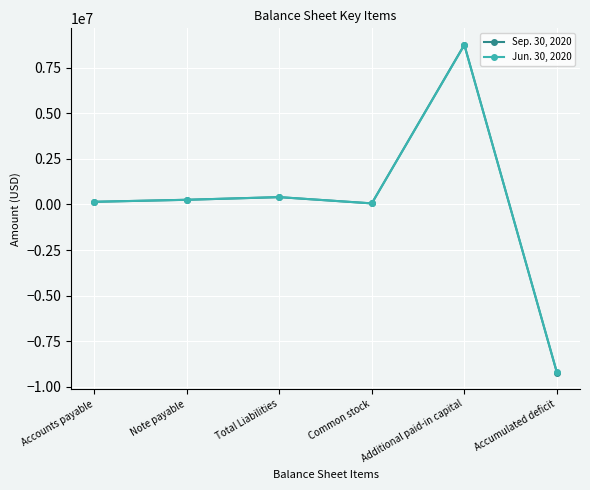

True or false: Sep. 30, 2020 has a value of -9225084 at Accumulated deficit.

True